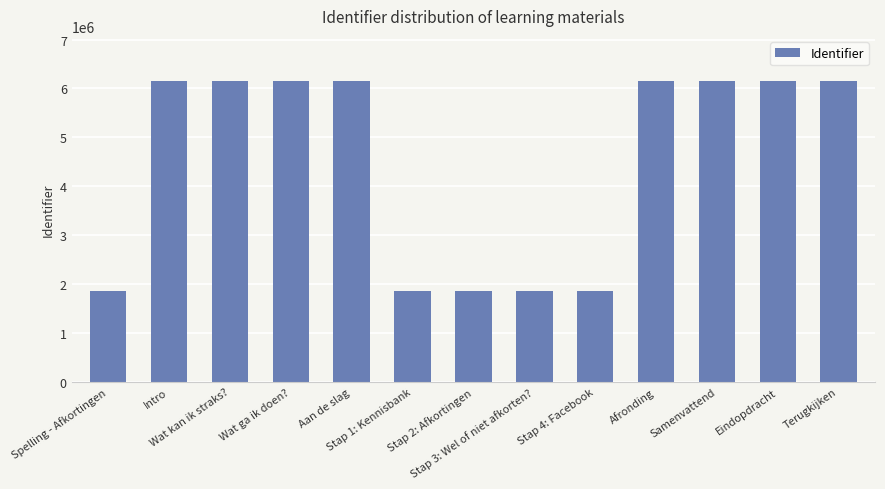

What is the difference between the maximum and minimum values?

4299183